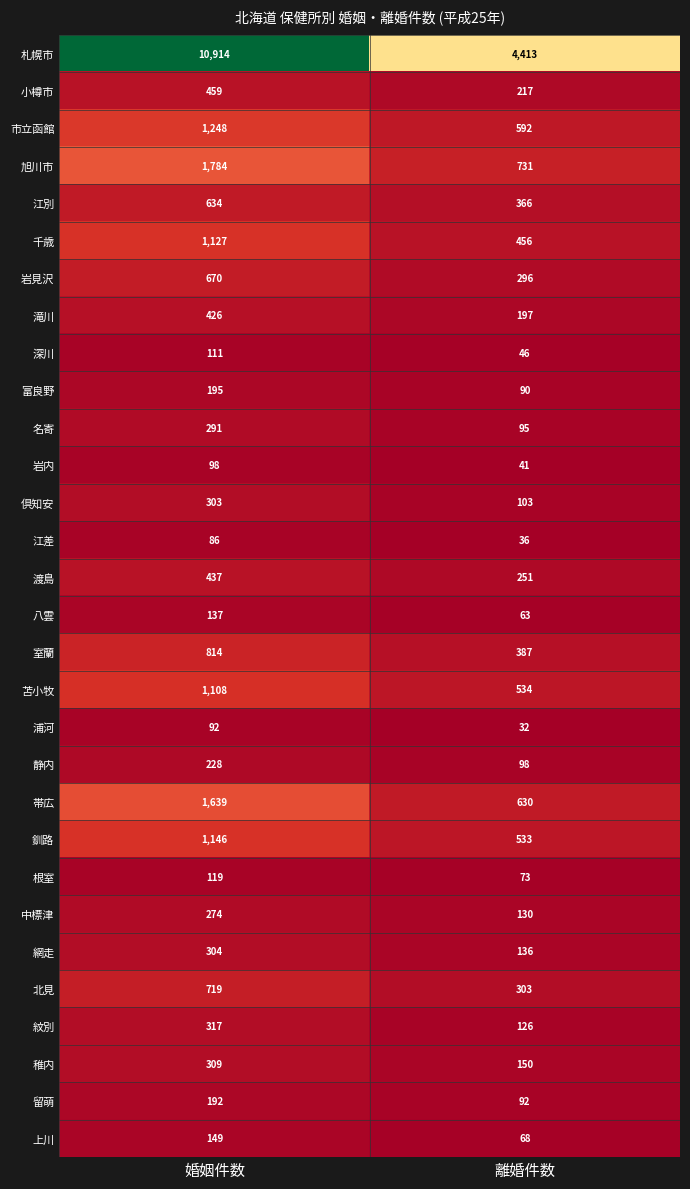

What is the maximum value shown in the chart?

10914